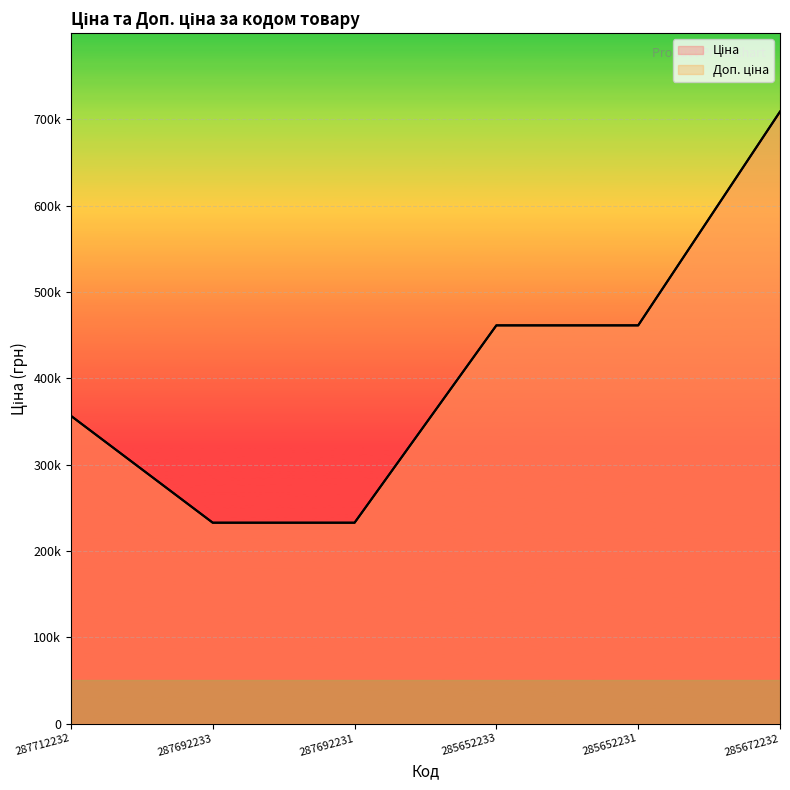

At how many categories does at least one series exceed 59032?

1